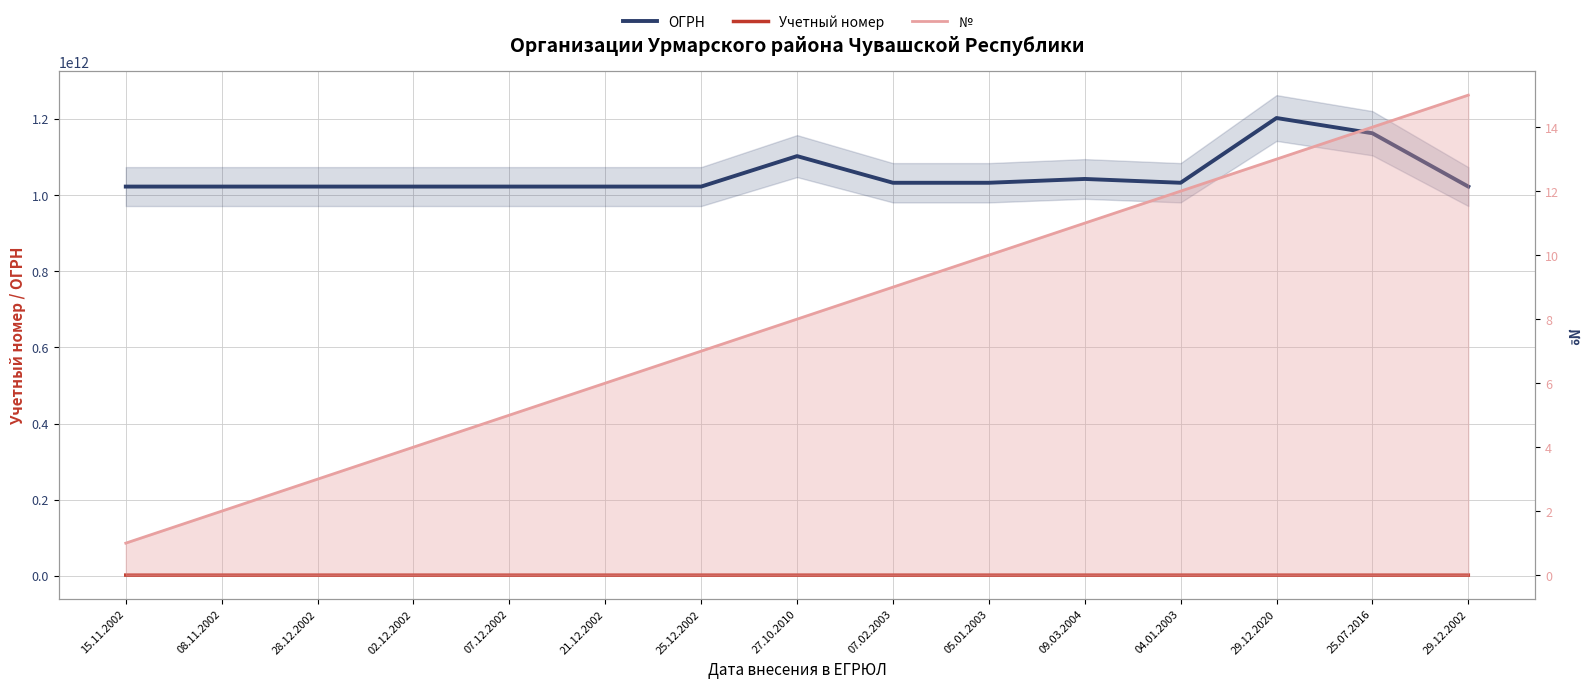

What is the sum of all ОГРН values?

15781502959519